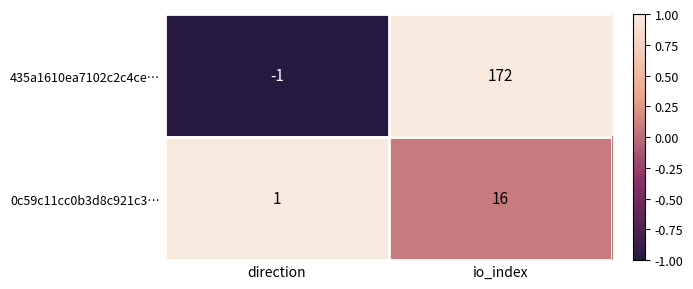

How many data points does each series have?

2